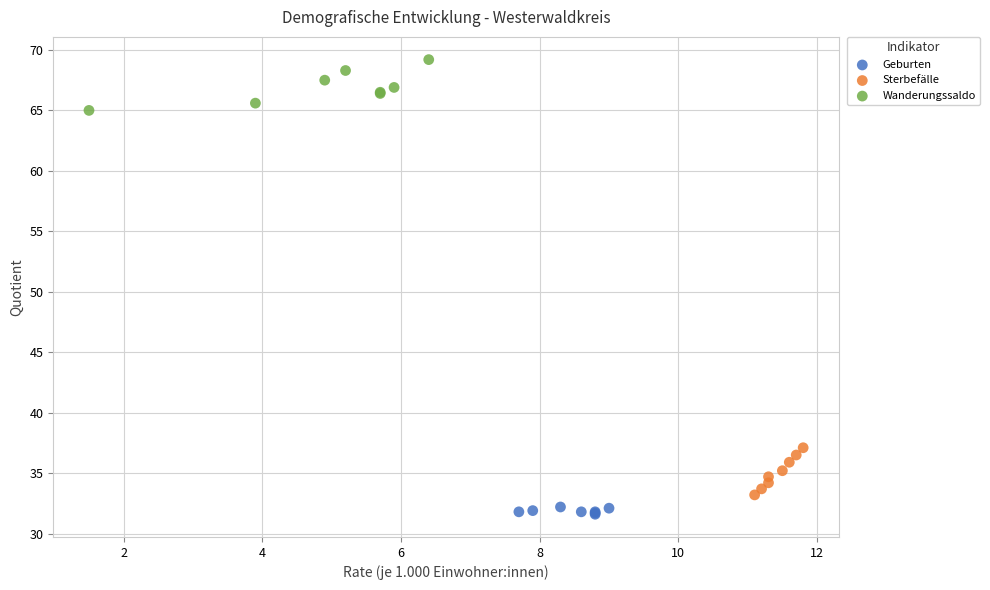

What are all the series names shown in the legend?

Geburten, Sterbefälle, Wanderungssaldo